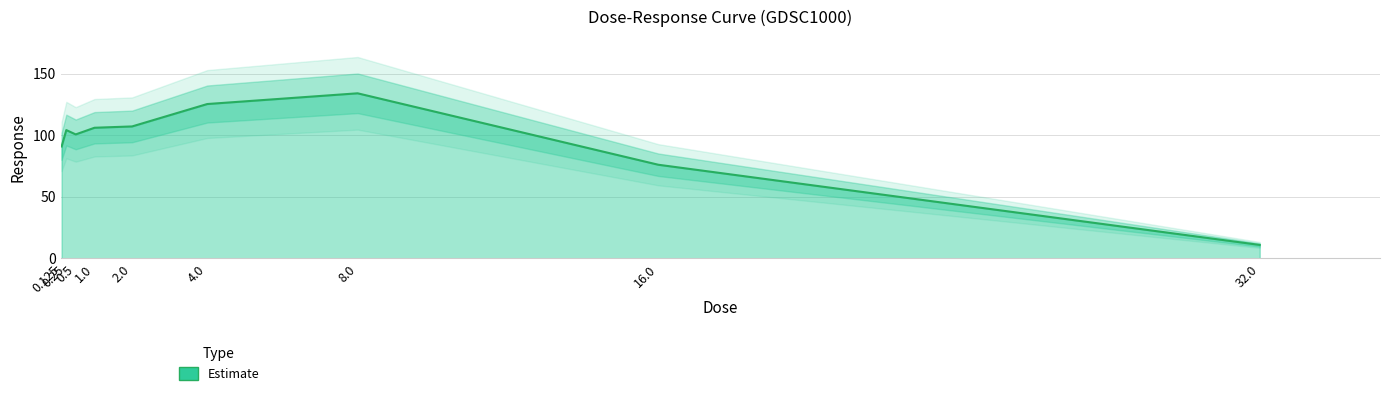

Does the chart have visible grid lines?

Yes